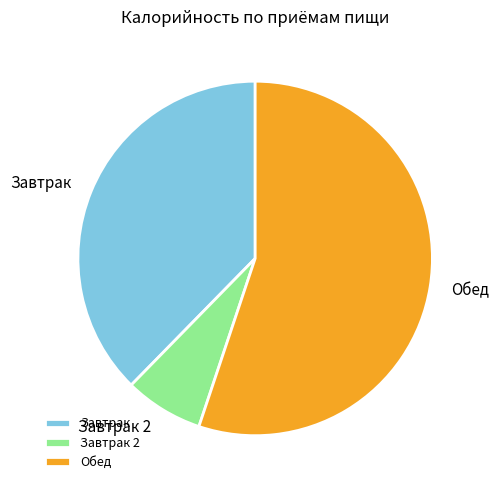

Which slice is the smallest?

Завтрак 2